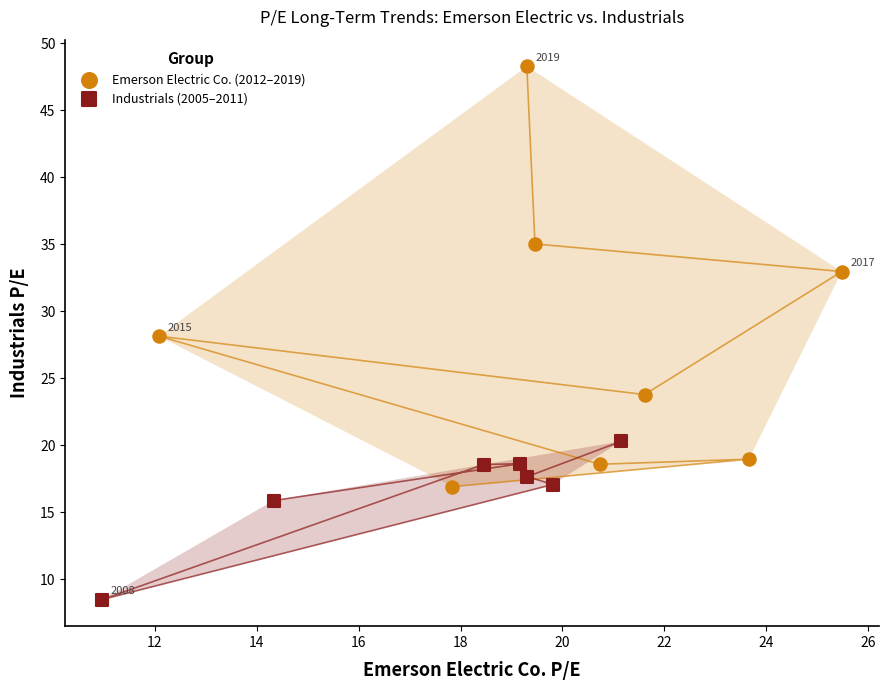

Which series has the widest spread of Y values?

Emerson Electric Co. (2012–2019)